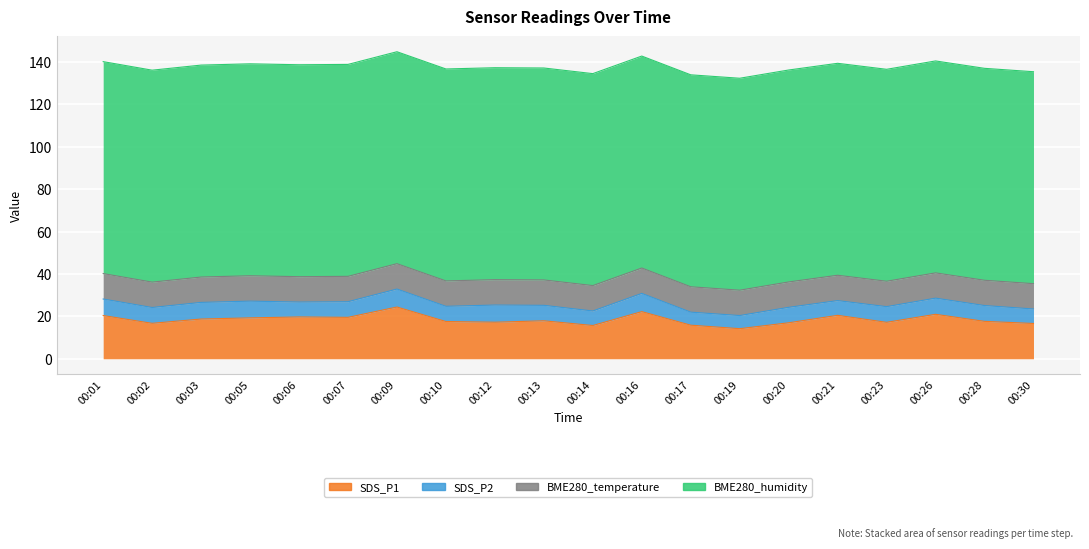

What value does the BME280_temperature series have at 00:16?

12.0